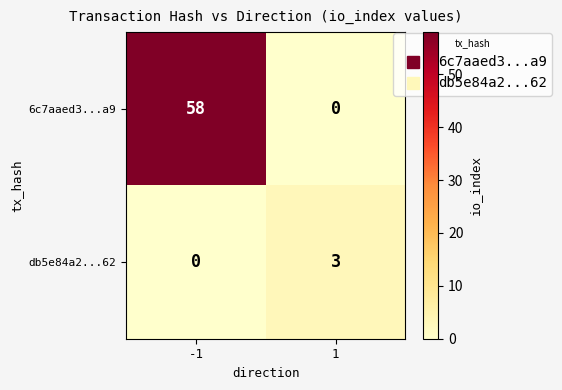

At 1, list the series in order from smallest to largest.

6c7aaed3...a9, db5e84a2...62